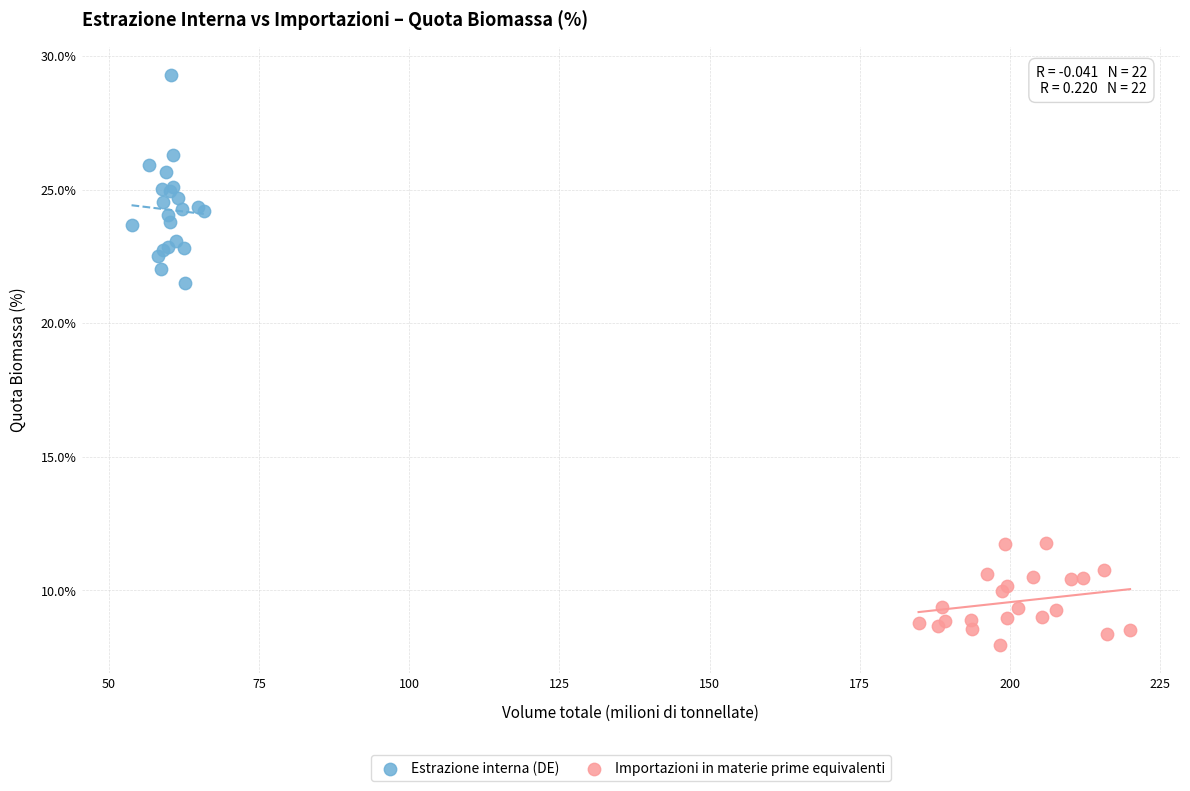

Which series contains the lowest Y value?

Importazioni in materie prime equivalenti